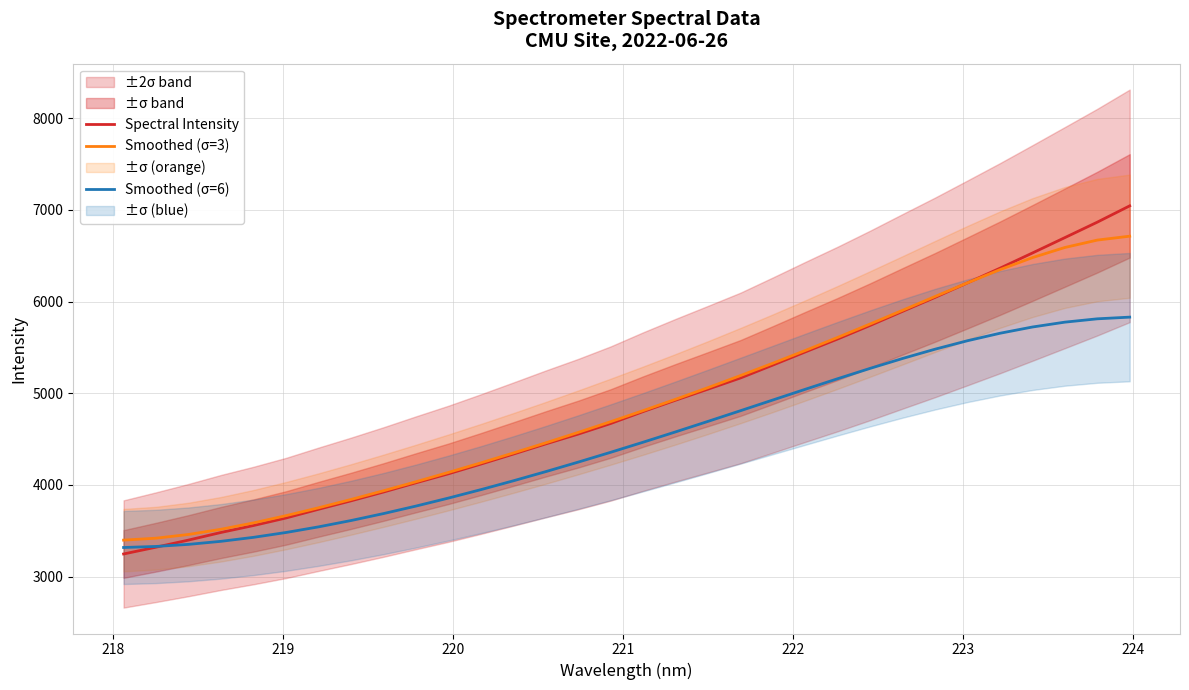

What is the minimum value for Smoothed (σ=3)?

3398.9